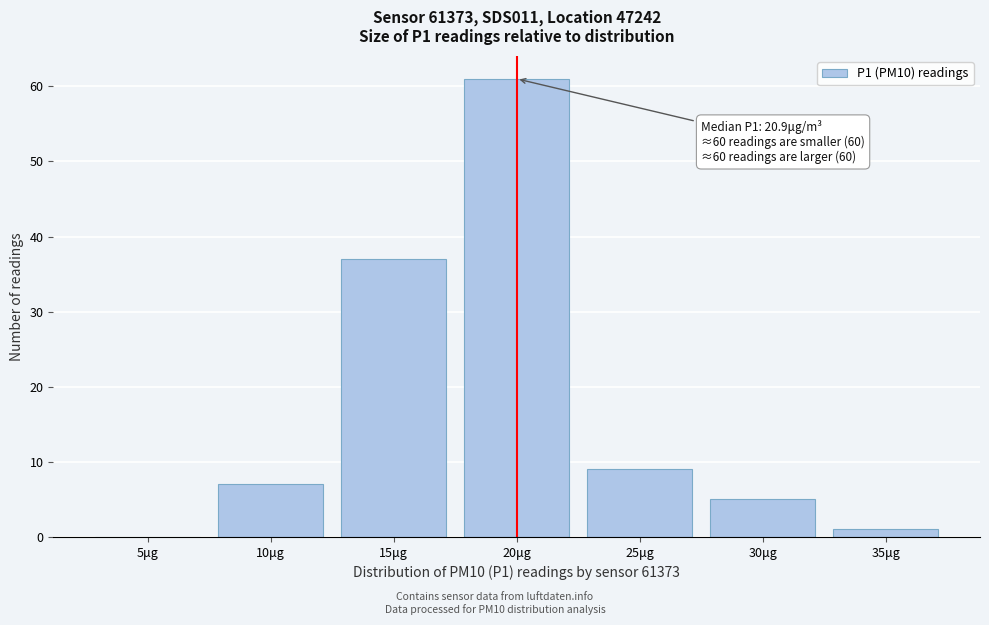

Reading left to right, extract all data points from this chart.

5μg=0	10μg=7	15μg=37	20μg=61	25μg=9	30μg=5	35μg=1